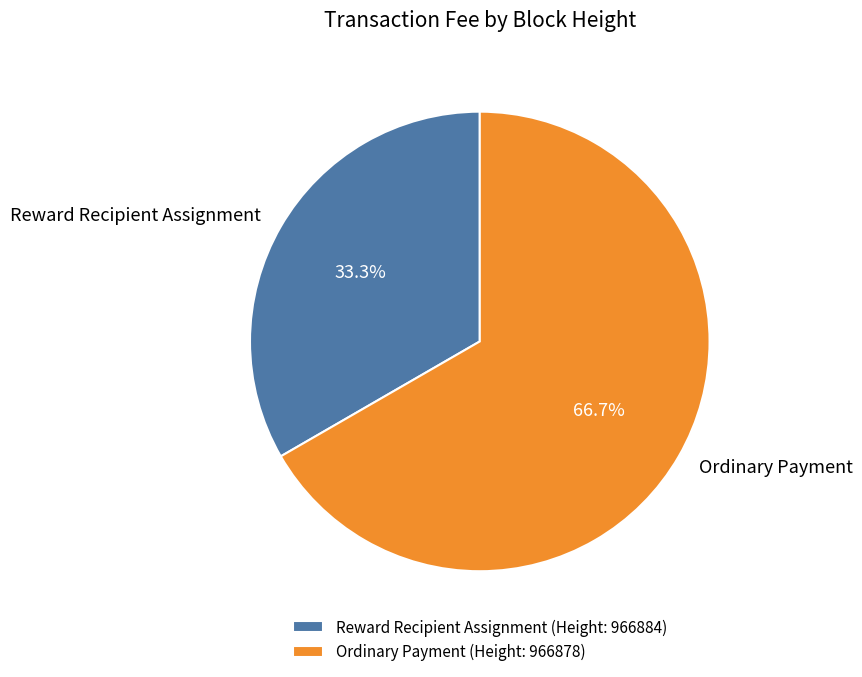

Do Ordinary Payment and Reward Recipient Assignment together represent more than half of the pie?

Yes